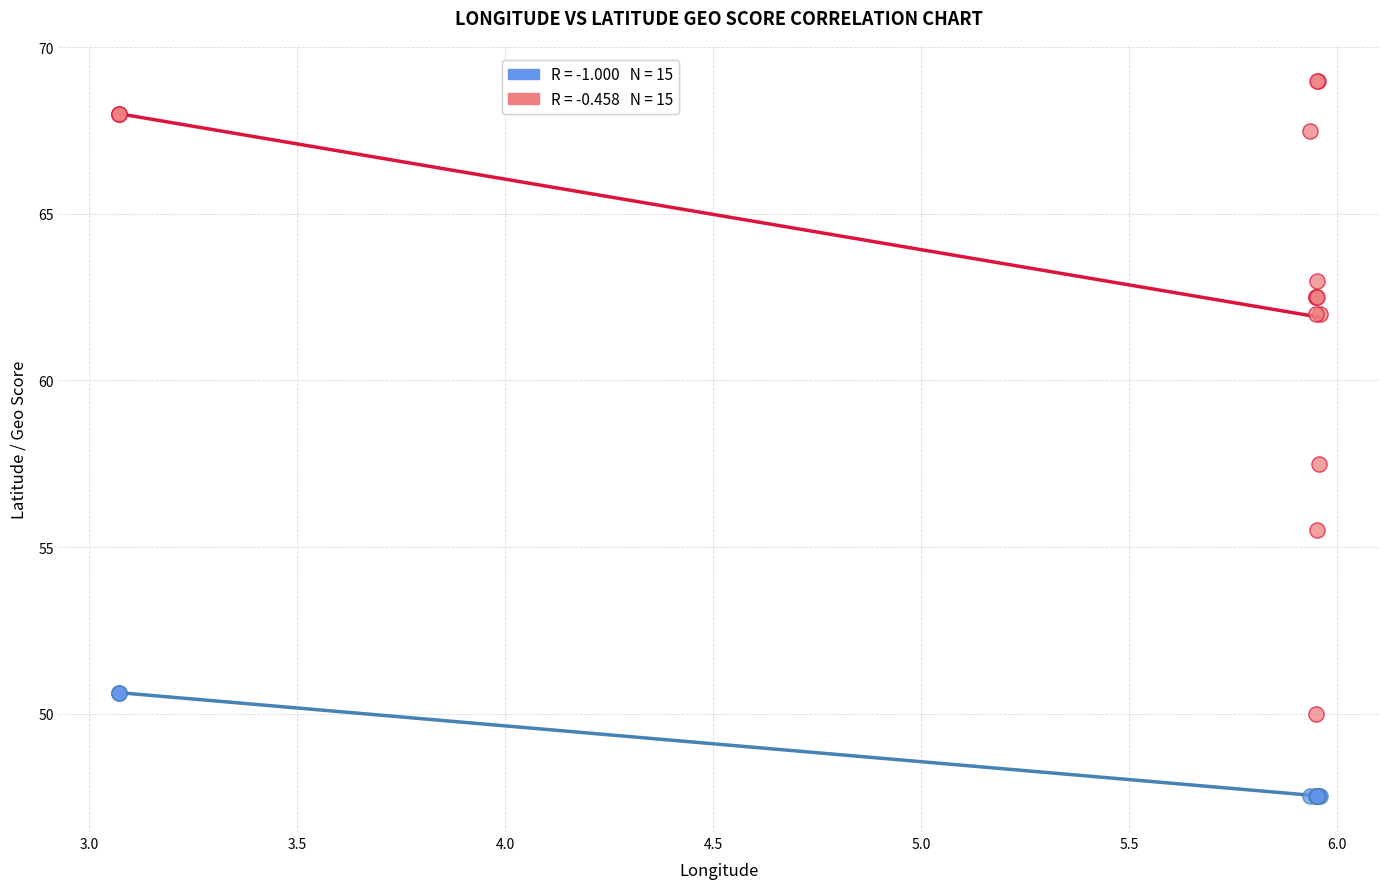

Across all series, what Y value is closest to 58?

57.5